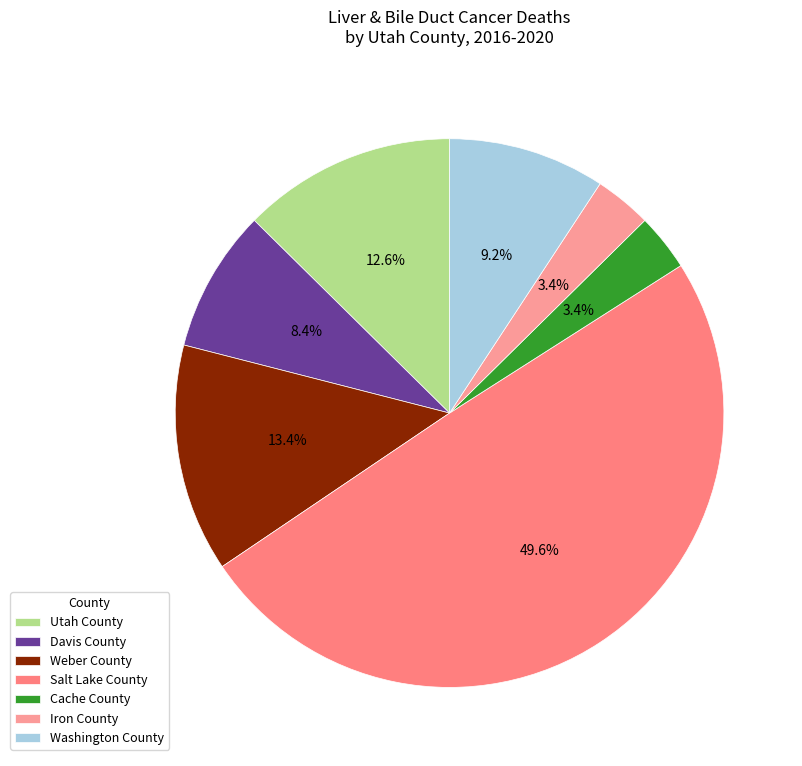

Rank the categories by value from lowest to highest.

Cache County, Iron County, Davis County, Washington County, Utah County, Weber County, Salt Lake County